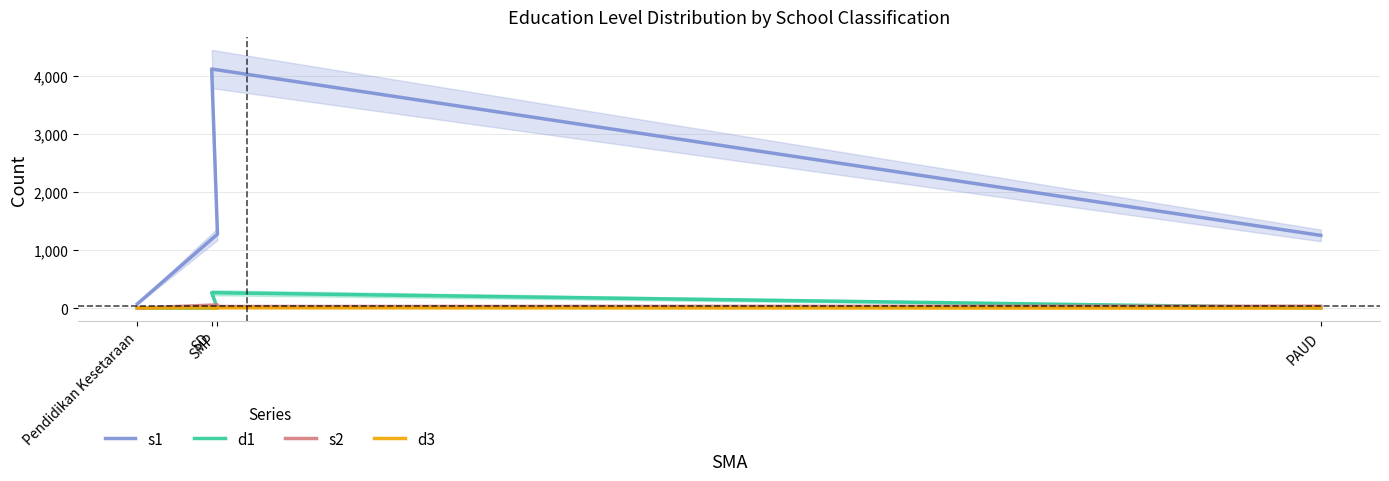

At which label does d3 reach its peak?

SD